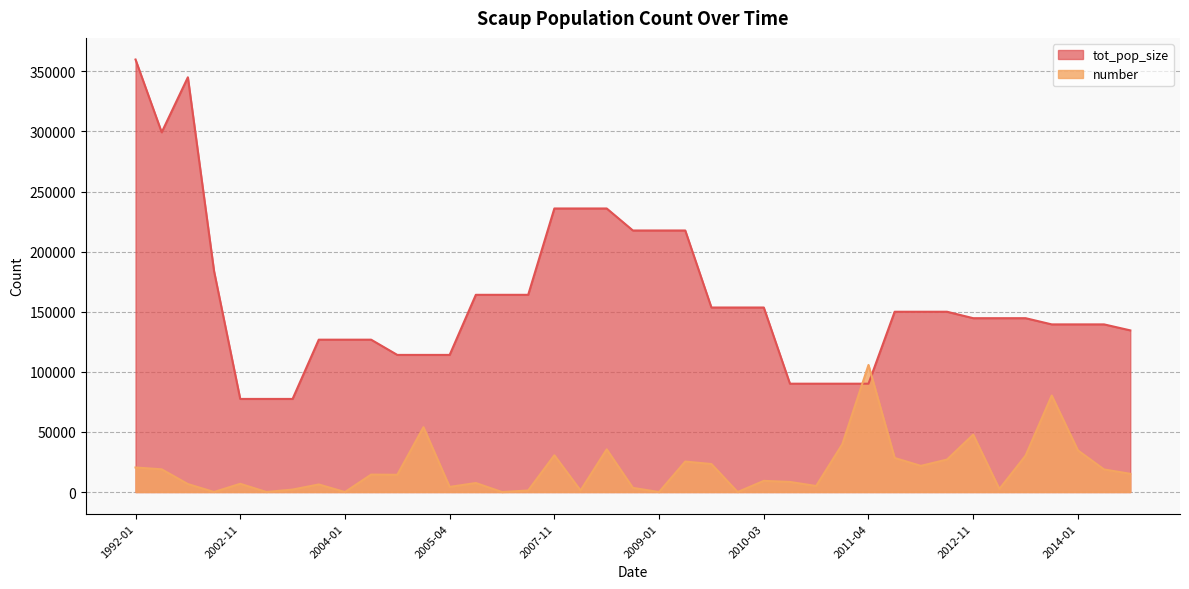

At which label does tot_pop_size first exceed 144645?

1992-01